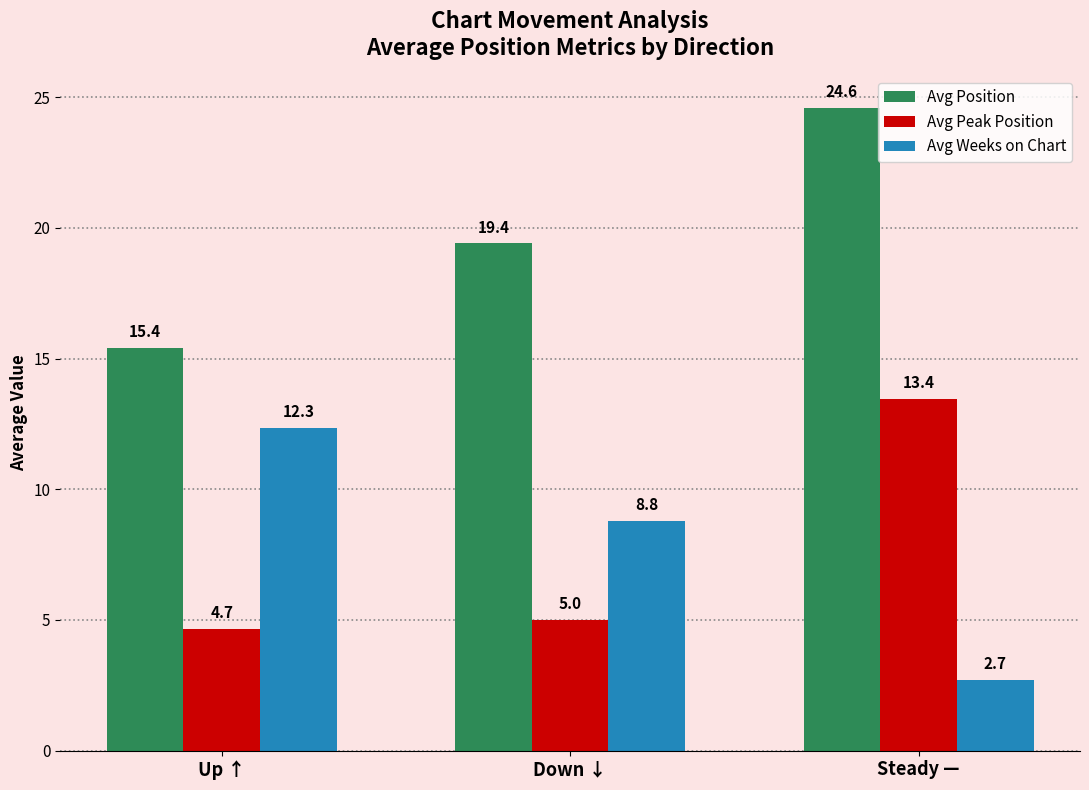

Does the chart contain stacked bars?

No